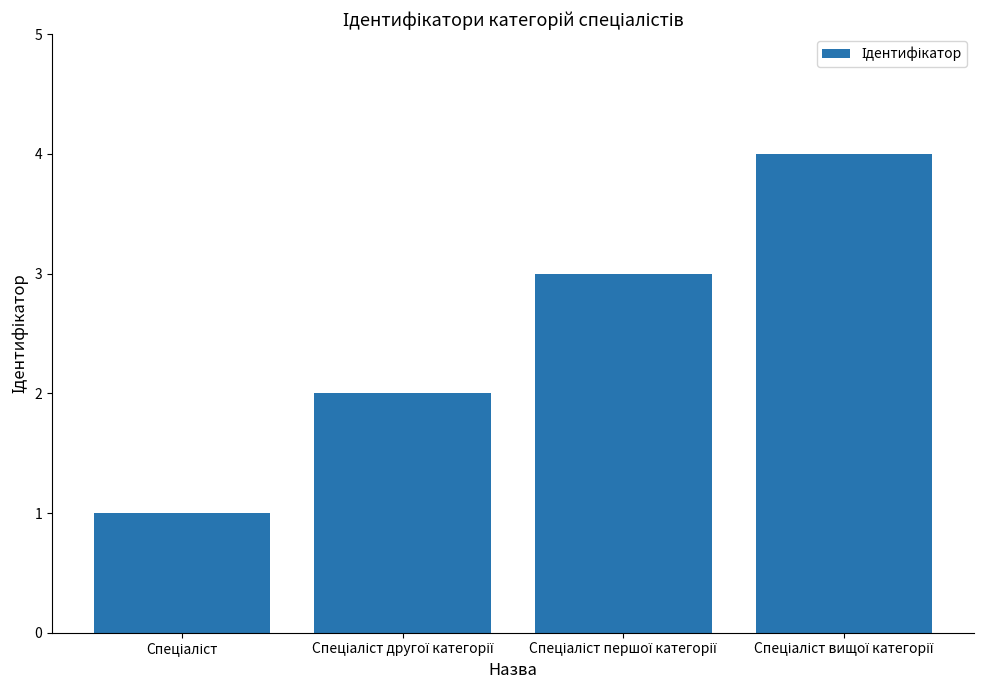

How many values are below 3?

2